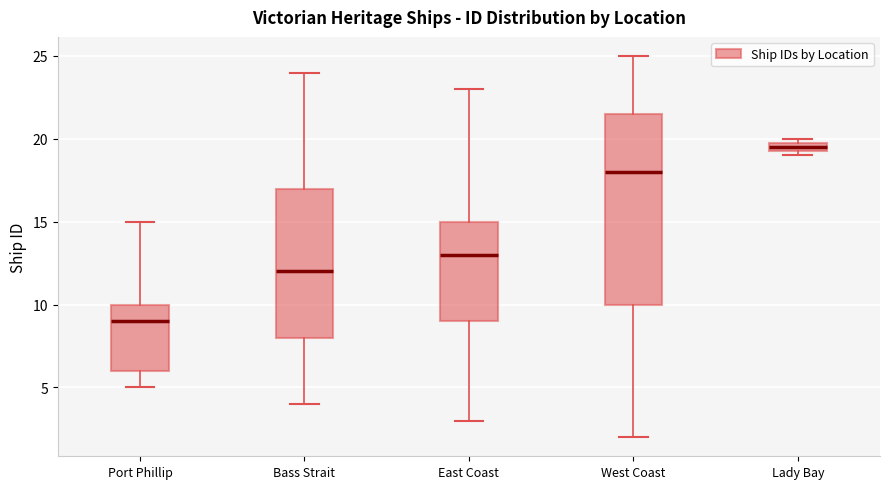

Which box is the tallest, from its lower edge to its upper edge?

West Coast